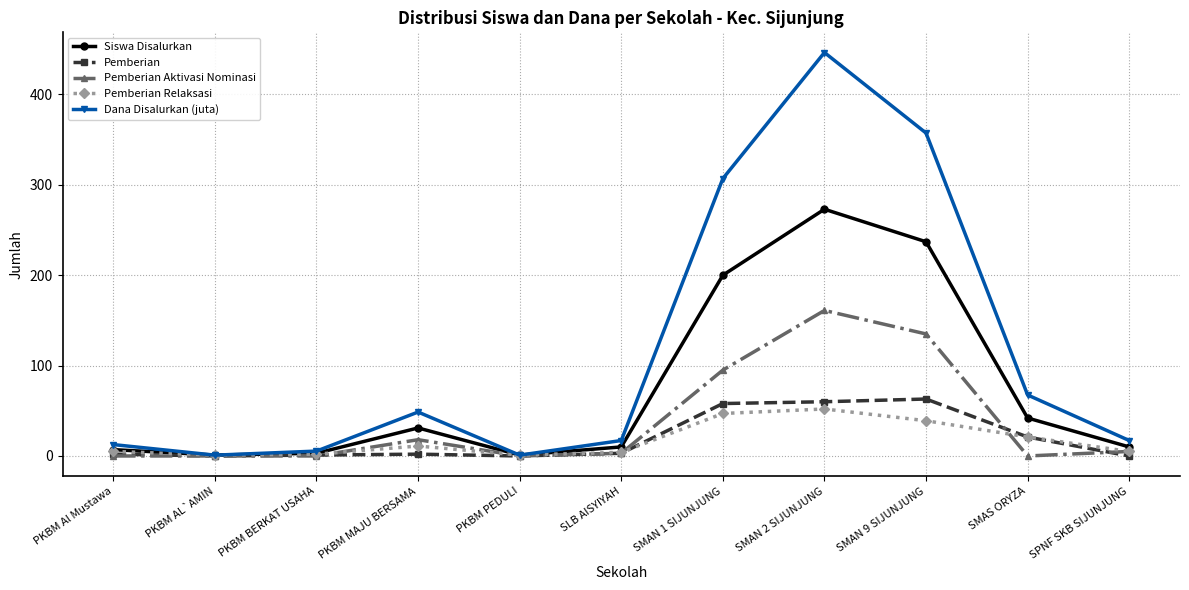

How many distinct data groups are displayed?

5